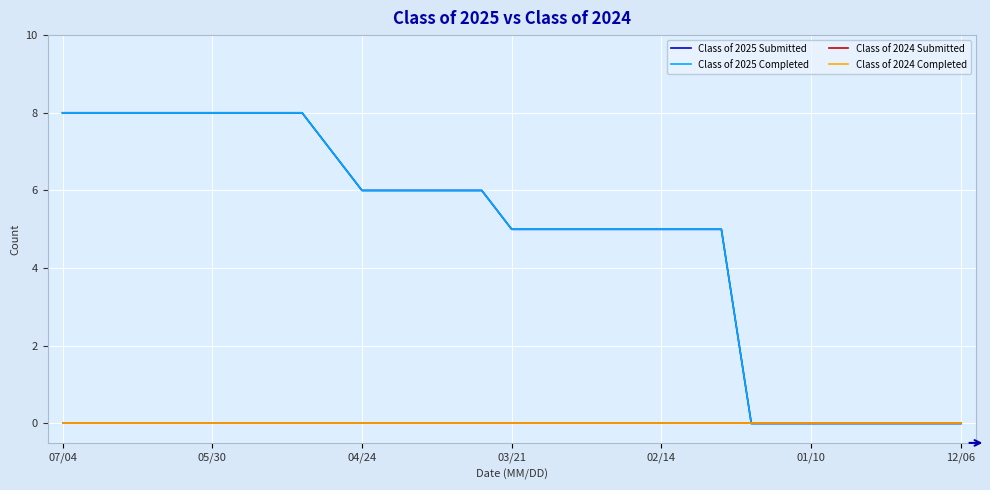

Is this an area chart (filled region under the line)?

No